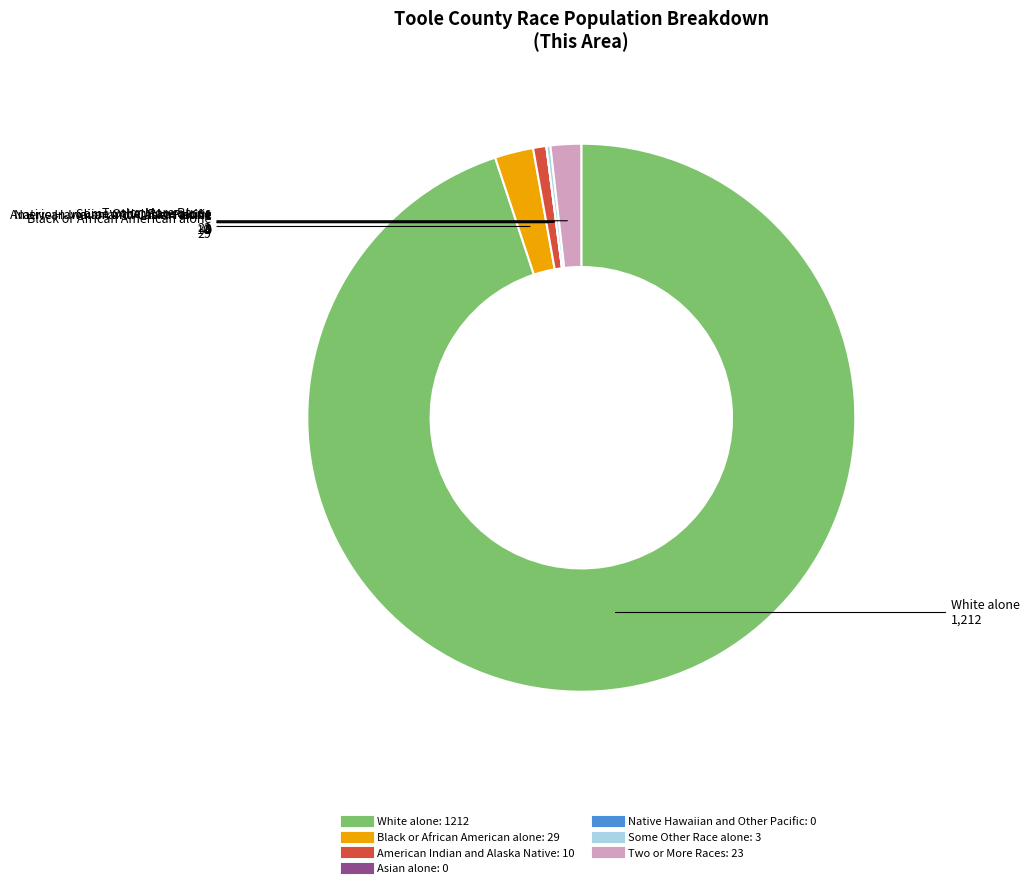

Is there a majority slice in this chart?

Yes